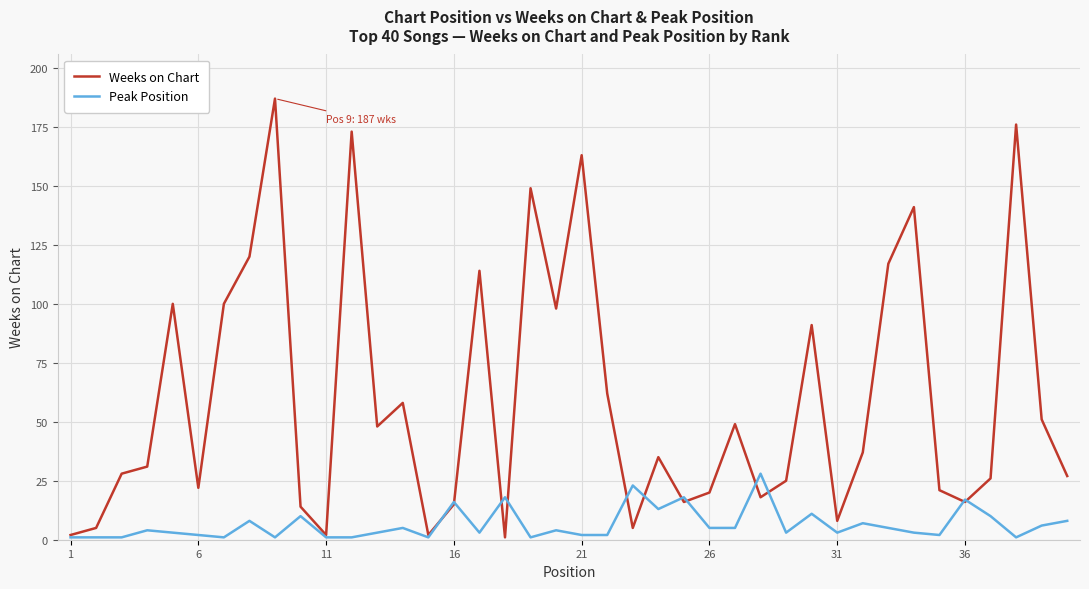

Which series has the widest spread of values?

Weeks on Chart